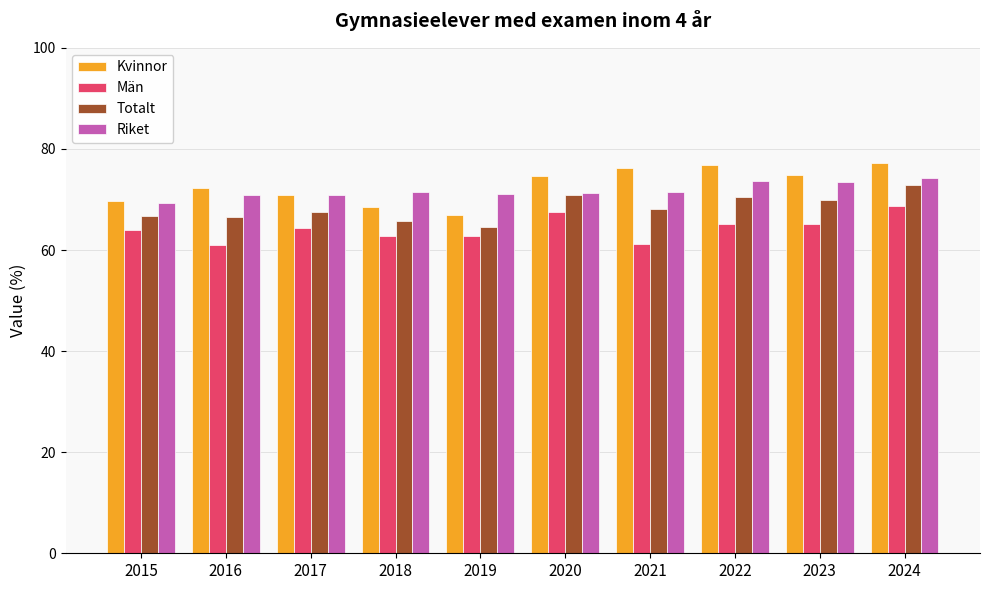

Which series has the widest spread of values?

Kvinnor